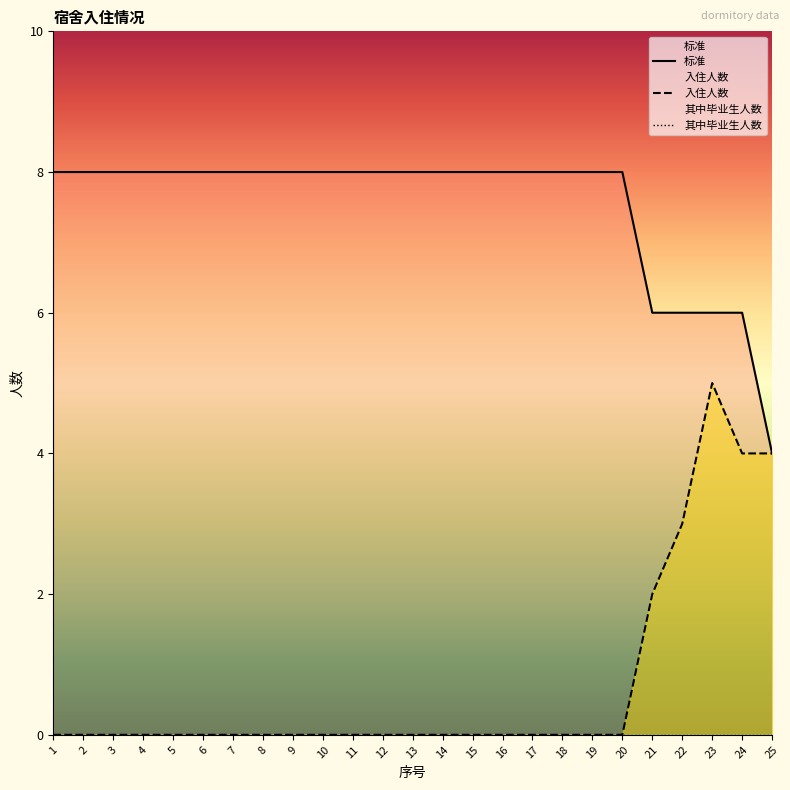

The 入住人数 series shows -3 at 20. True or false?

False